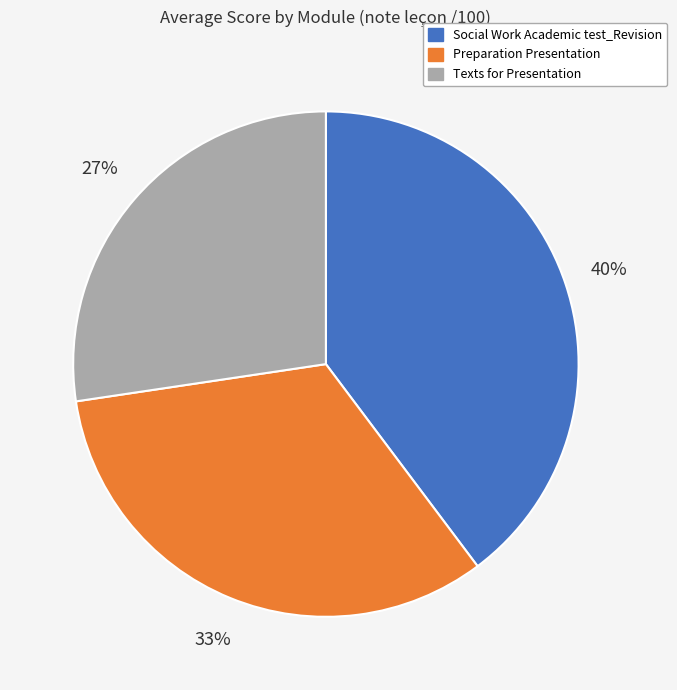

Between Texts for Presentation and Preparation Presentation, which is larger?

Preparation Presentation